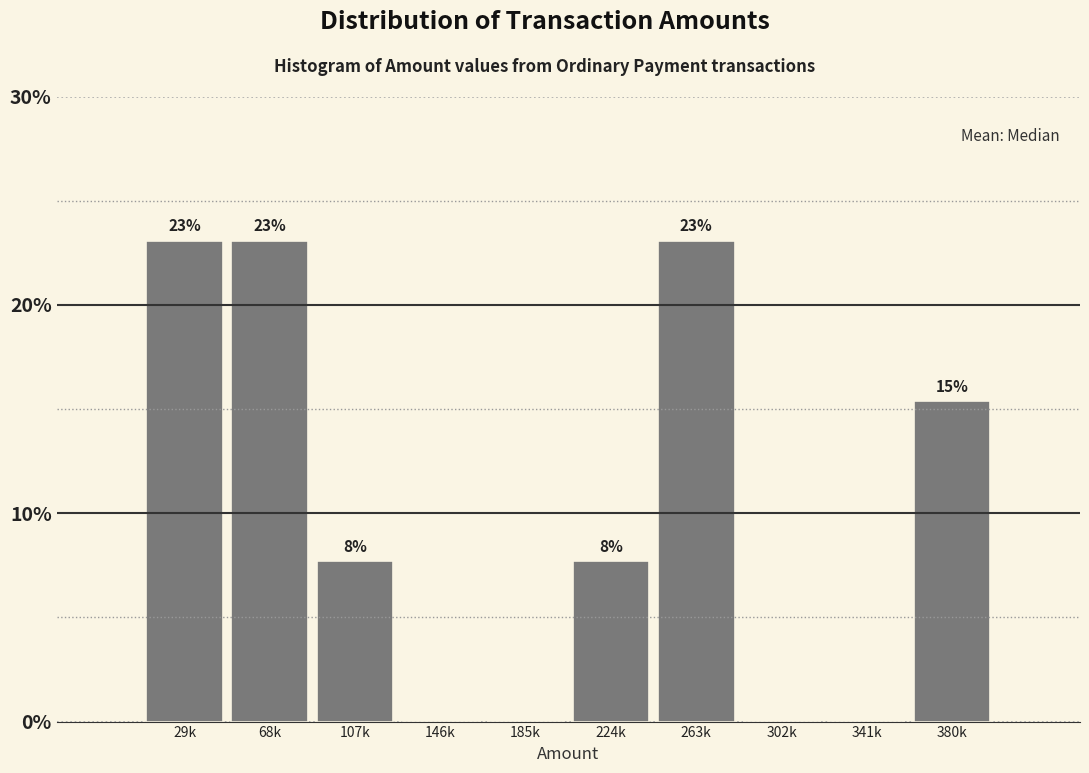

At which label does the data first exceed 7?

29k